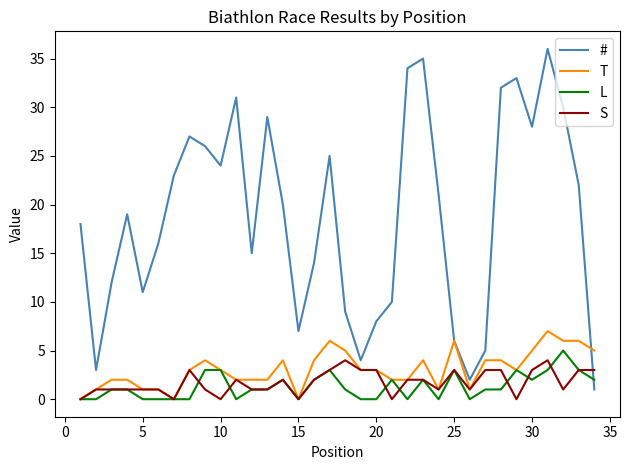

Which series has the largest range (max minus min)?

#